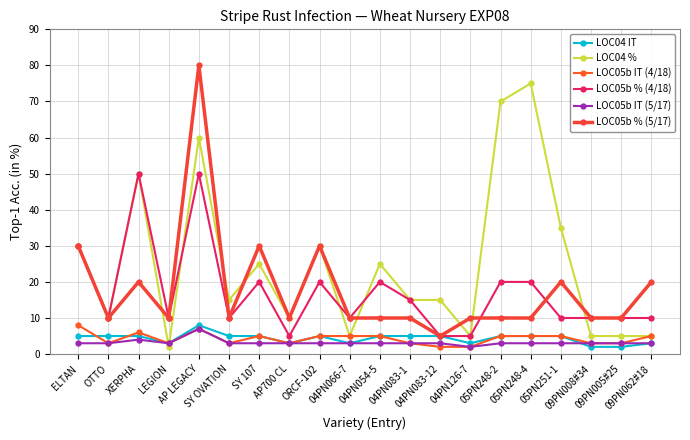

What is the value of the LOC05b % (4/18) point at the 5th from the left?

50